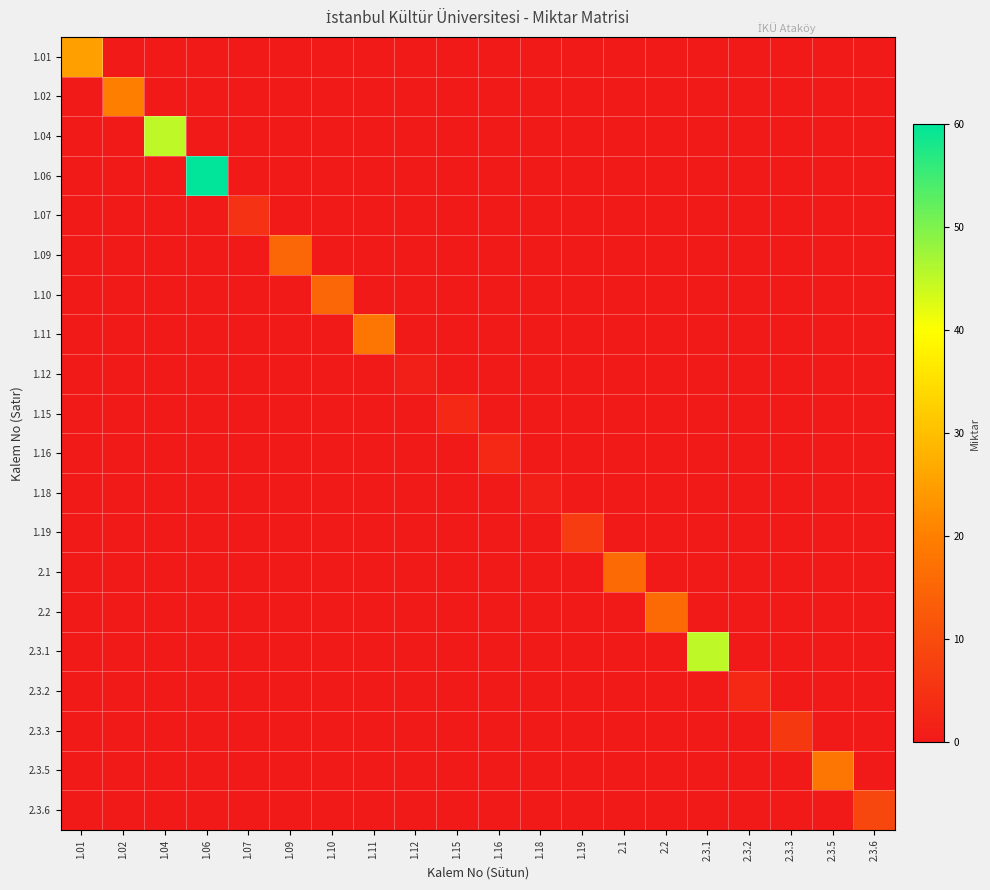

Which label corresponds to the largest value in the chart?

1.06